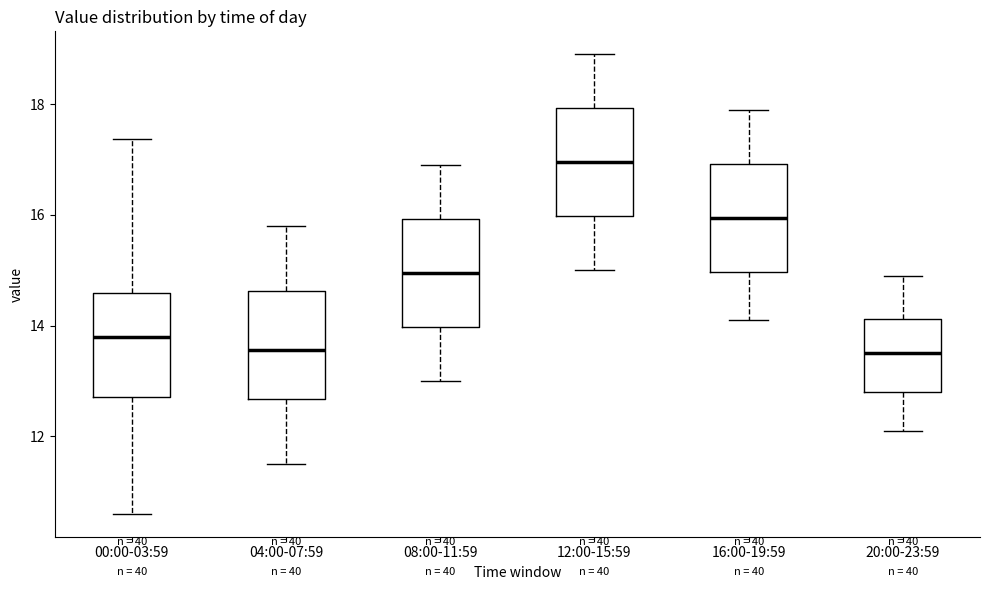

Where does the median line of the box for 12:00-15:59 sit on the y-axis? The values are not printed on the chart, so give them approximately, as read against the axis.

17.0